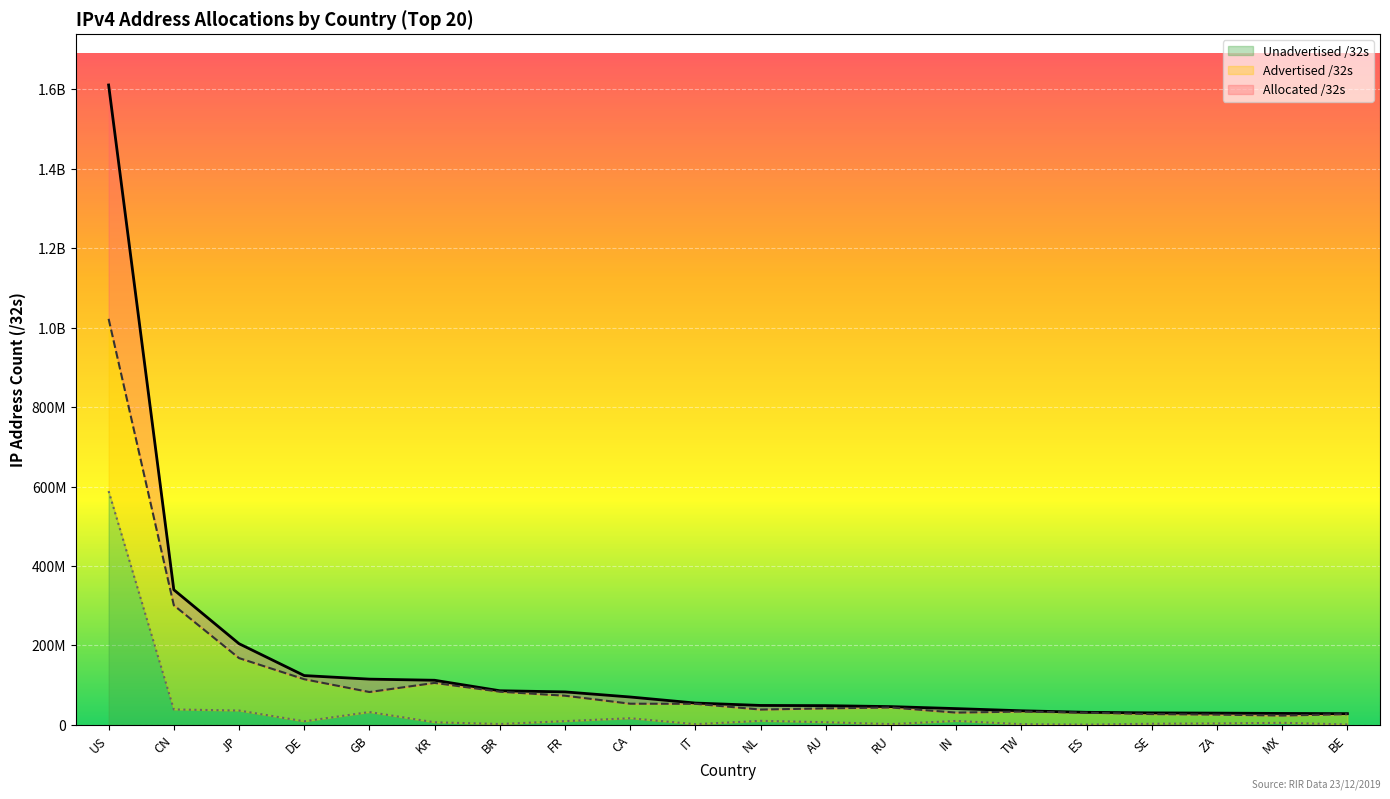

Reading left to right, transcribe all the data shown in this chart.

Advertised /32s: 1022106624	301214208	168228864	115095552	82870016	105800192	83695872	73578240	53436672	53221376	38754560	41740076	43989248	31047168	33720576	30903040	27368704	25972736	23613952	27162368
Allocated /32s: 1610607616	340246272	204528640	124264320	115313944	112476160	86075136	83187472	70334208	55133248	49063912	48600320	46137600	41117952	35697920	31789376	30358888	29766912	28974592	28441728
Unadvertised /32s: 588500992	39032064	36299776	9168768	32443928	6675968	2379264	9609232	16897536	1911872	10309352	6860244	2148352	10070784	1977344	886336	2990184	3794176	5360640	1279360